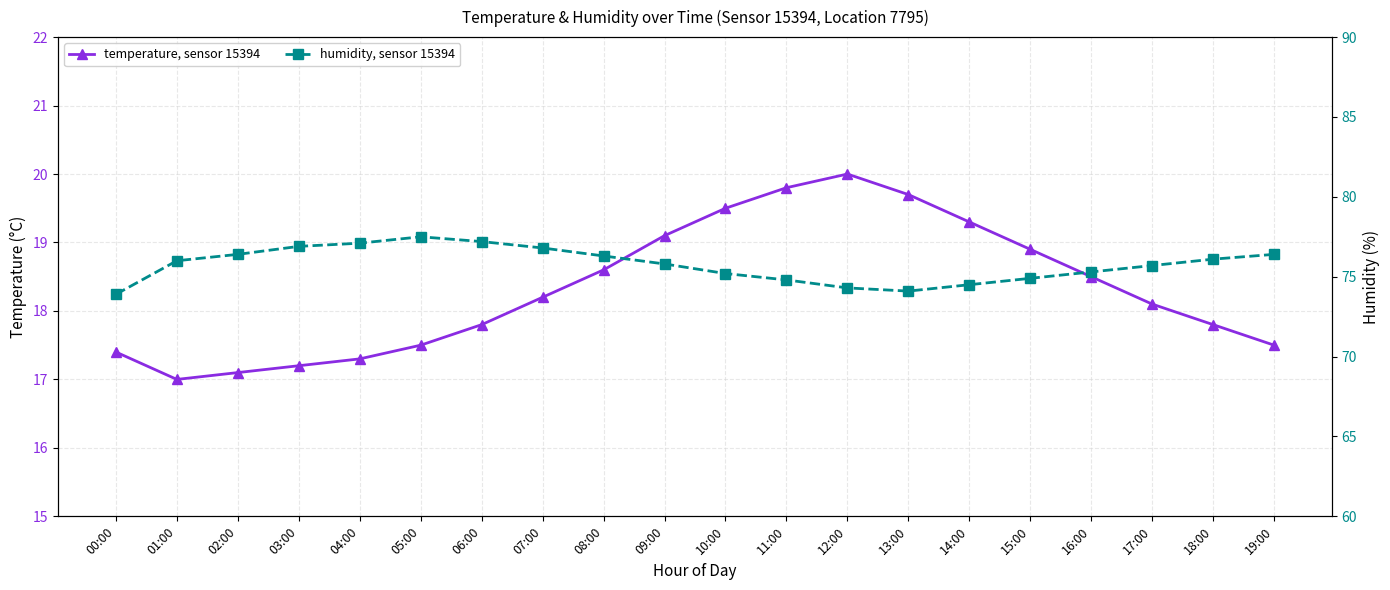

True or false: temperature, sensor 15394 has a value of 17.4 at 00:00.

True